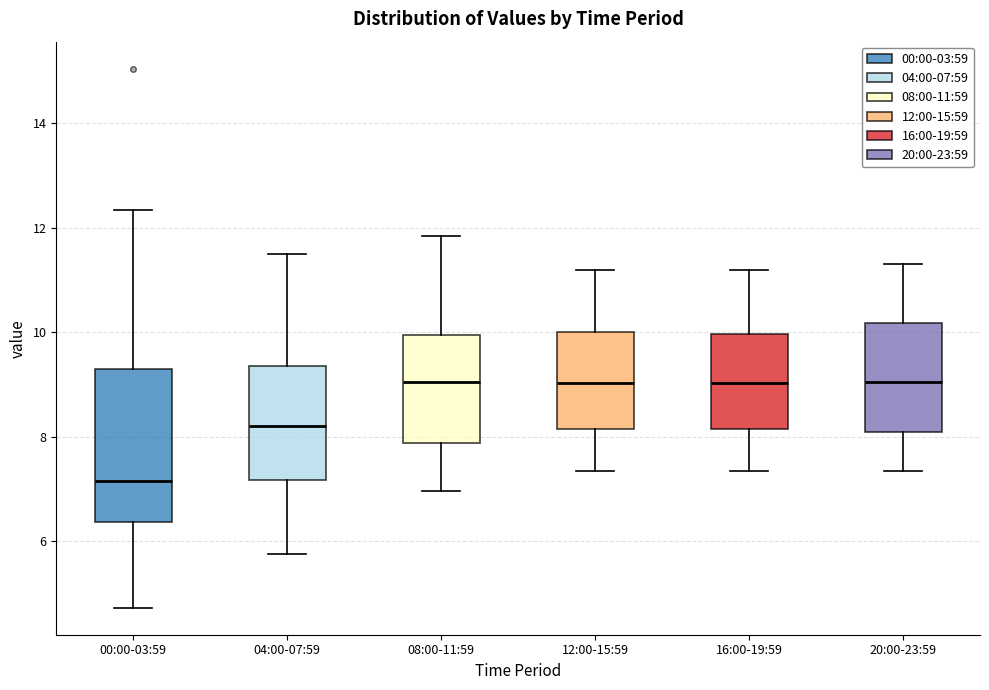

Reading left to right, read every box against the y-axis: the position of its median line, the range the box covers, and the ends of its whiskers. The values are not printed on the chart, so give them approximately, as read against the axis.

00:00-03:59: median 7.2, box 6.4 to 9.2, whiskers 4.8 to 12.4
04:00-07:59: median 8.2, box 7.2 to 9.4, whiskers 5.8 to 11.6
08:00-11:59: median 9.0, box 7.8 to 10.0, whiskers 7.0 to 11.8
12:00-15:59: median 9.0, box 8.2 to 10.0, whiskers 7.4 to 11.2
16:00-19:59: median 9.0, box 8.2 to 10.0, whiskers 7.4 to 11.2
20:00-23:59: median 9.0, box 8.0 to 10.2, whiskers 7.4 to 11.4